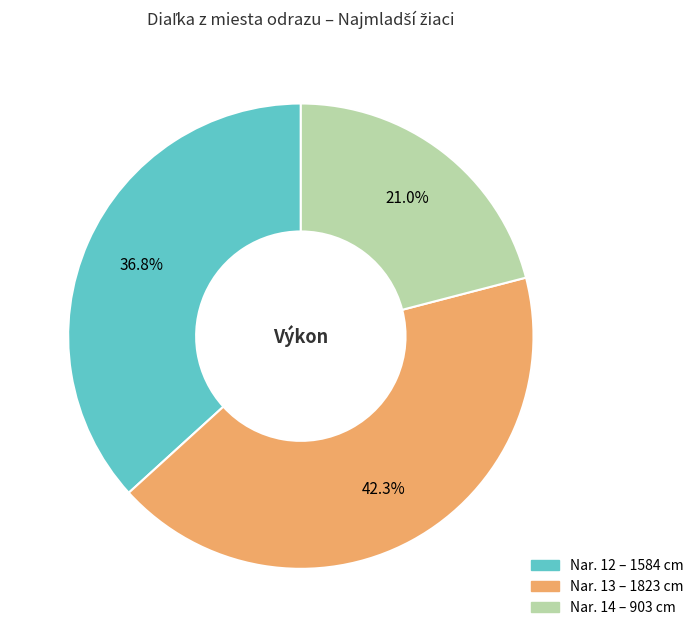

Is there a majority slice in this chart?

No